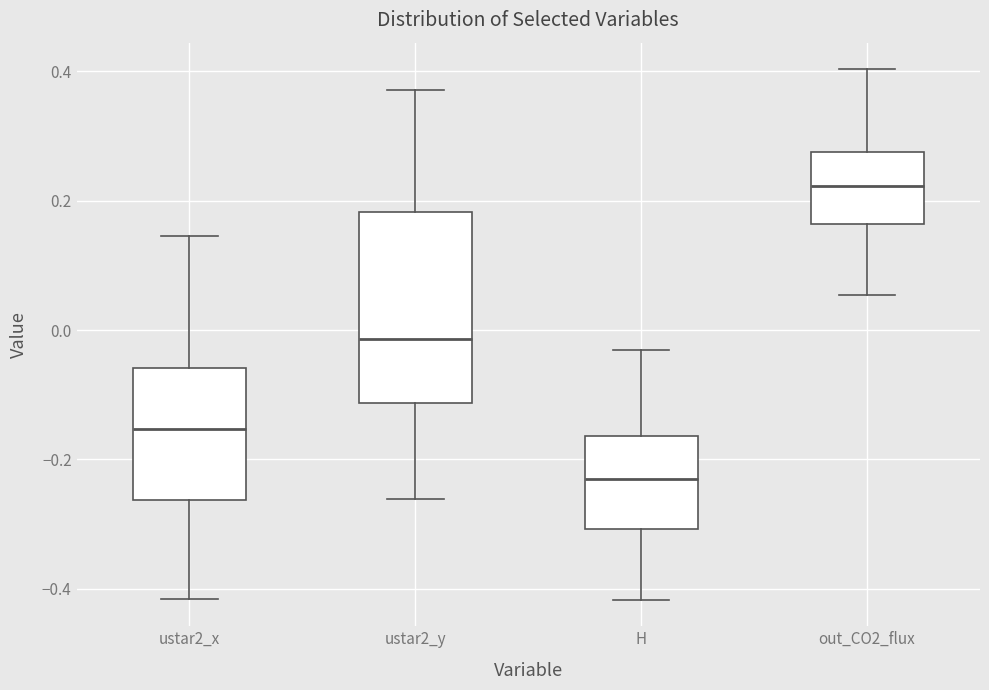

Which box is the tallest, from its lower edge to its upper edge?

ustar2_y